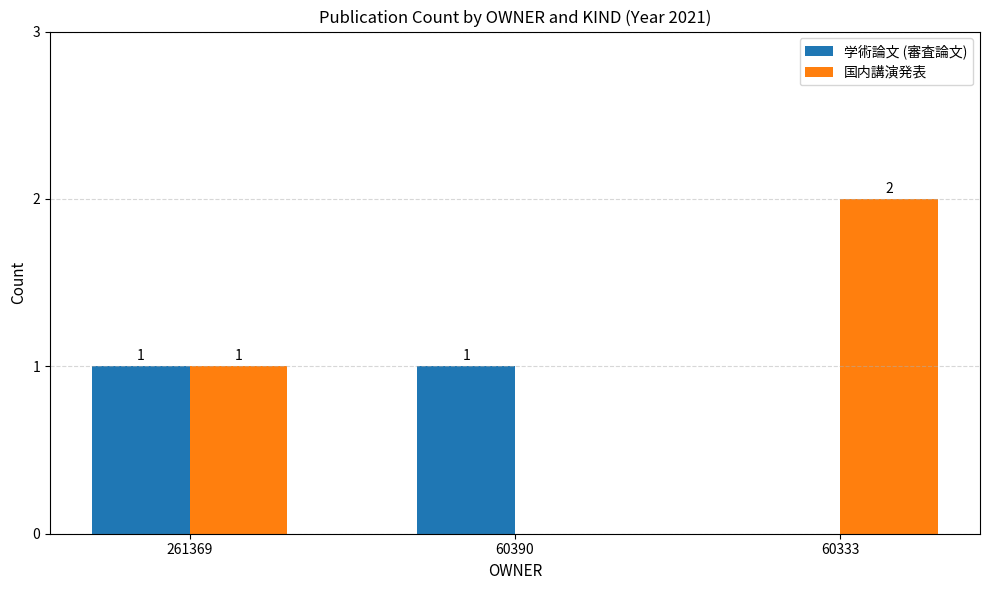

Which category has the highest value in the 国内講演発表 series?

60333